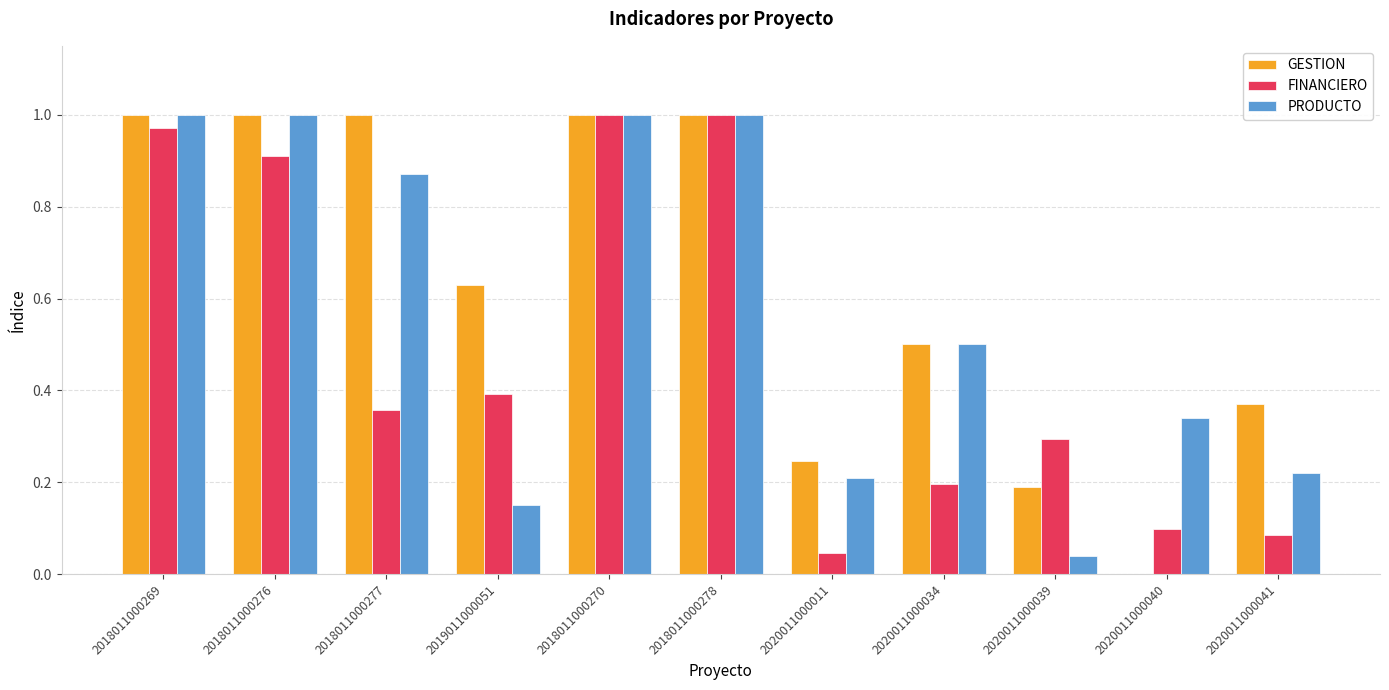

Is it true that PRODUCTO equals 0.1 at 2019011000051?

True